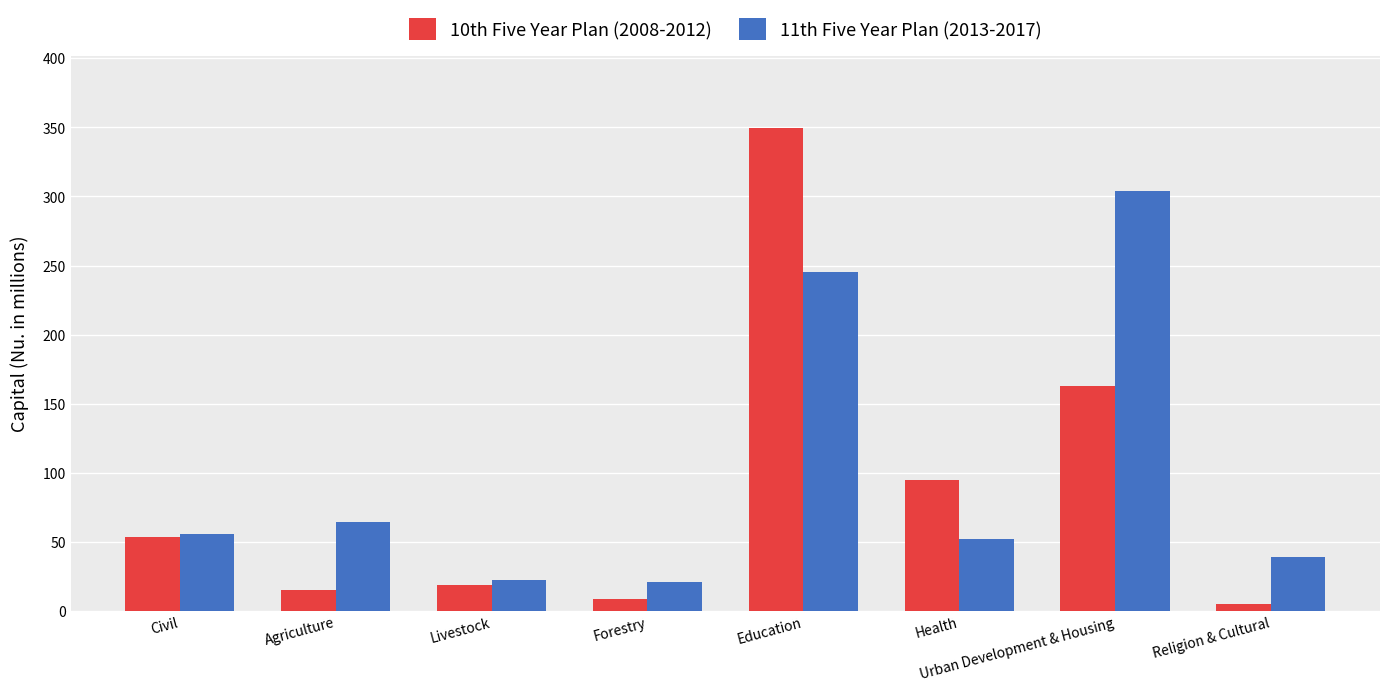

Is the value of 10th Five Year Plan (2008-2012) at Health greater than the value of 11th Five Year Plan (2013-2017) at Livestock?

Yes